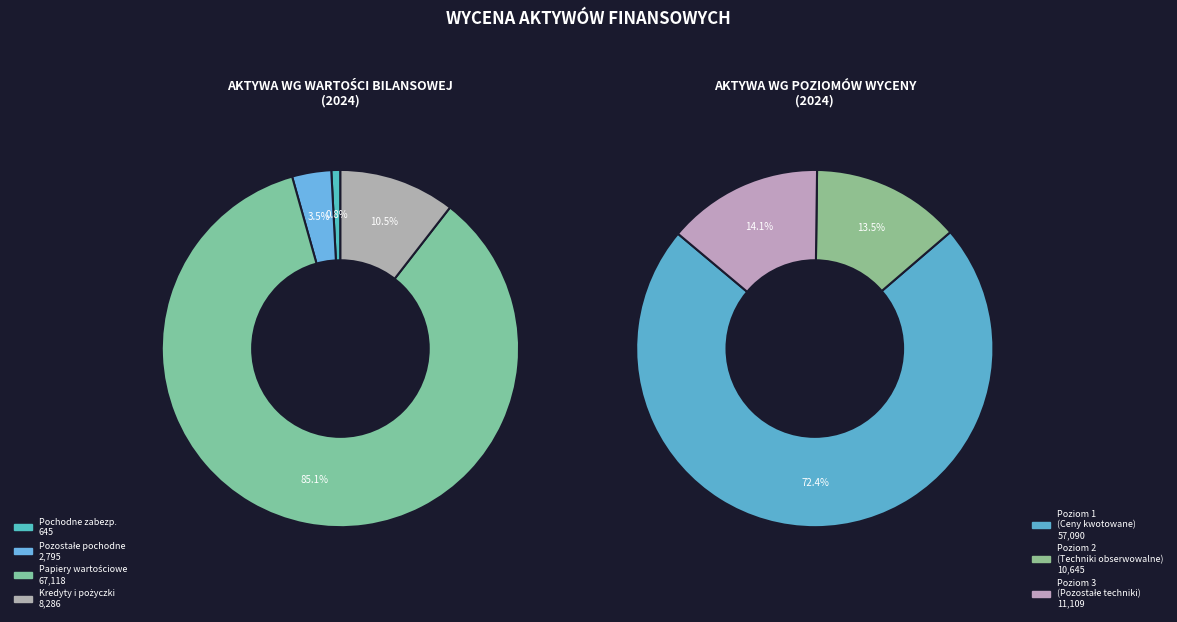

To the nearest percent, what is the average slice percentage?

25%